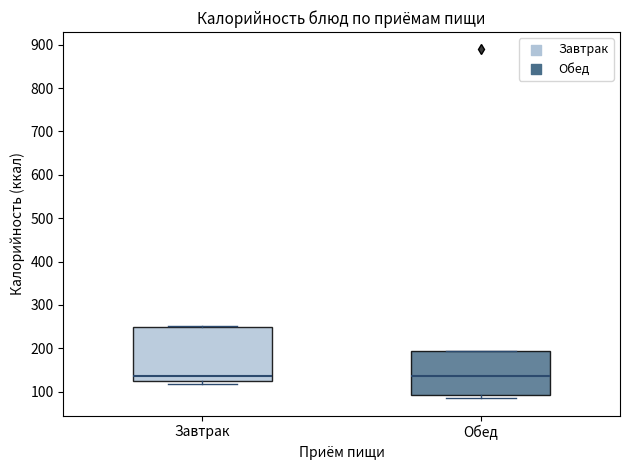

Comparing the boxes themselves (not the whiskers), which one is the tallest?

Завтрак